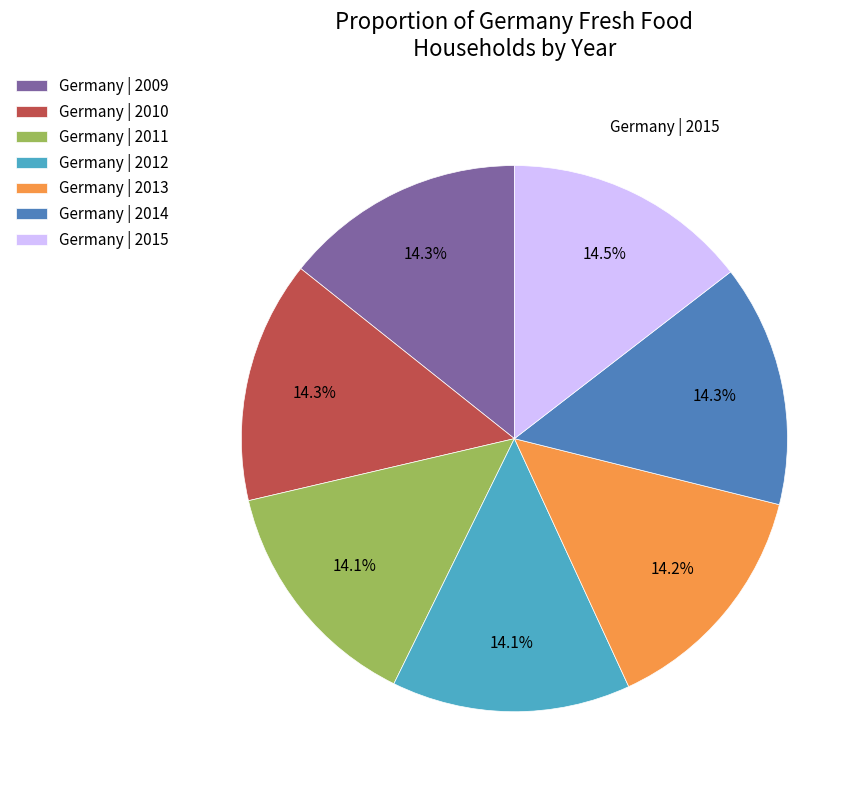

Does Germany | 2013 account for over 50% of the chart?

No